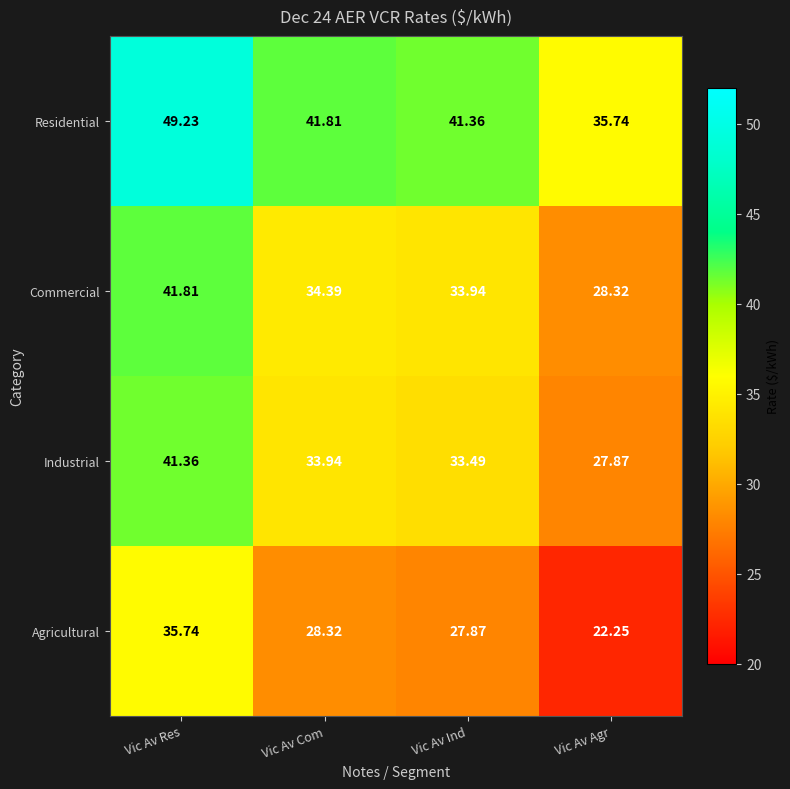

Which series has the largest total across all categories?

Residential